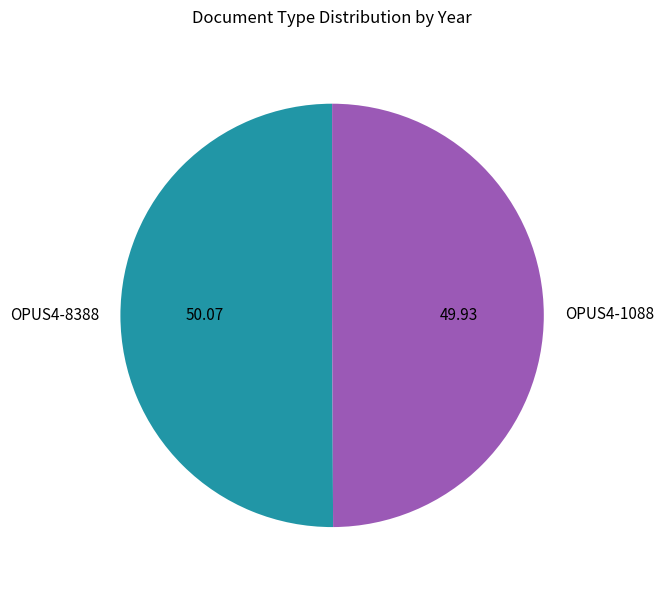

Is the sum of OPUS4-8388 and OPUS4-1088 greater than half?

Yes